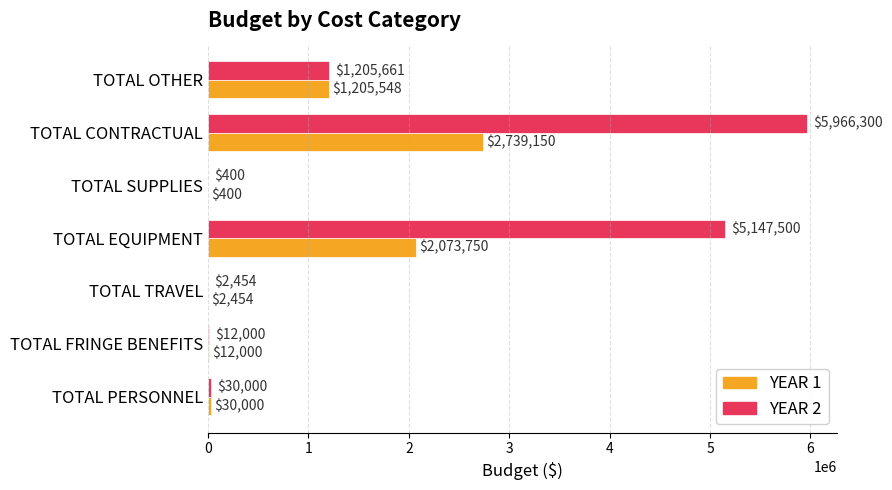

At which label does YEAR 2 reach its peak?

TOTAL CONTRACTUAL